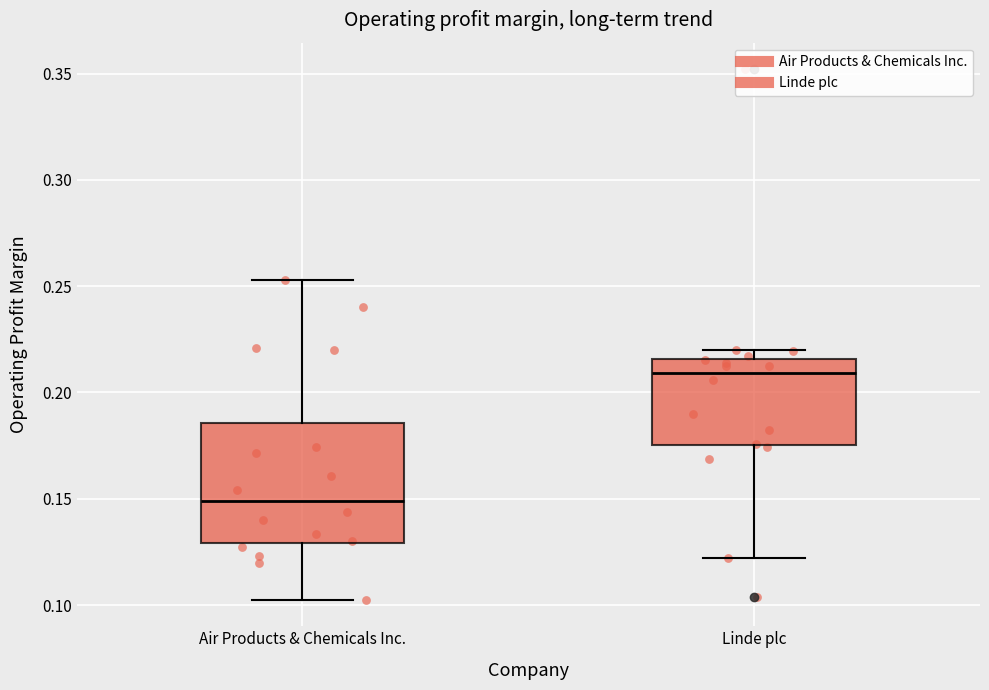

Where does the upper whisker of the box for Air Products & Chemicals Inc. end on the y-axis? The values are not printed on the chart, so give them approximately, as read against the axis.

0.255